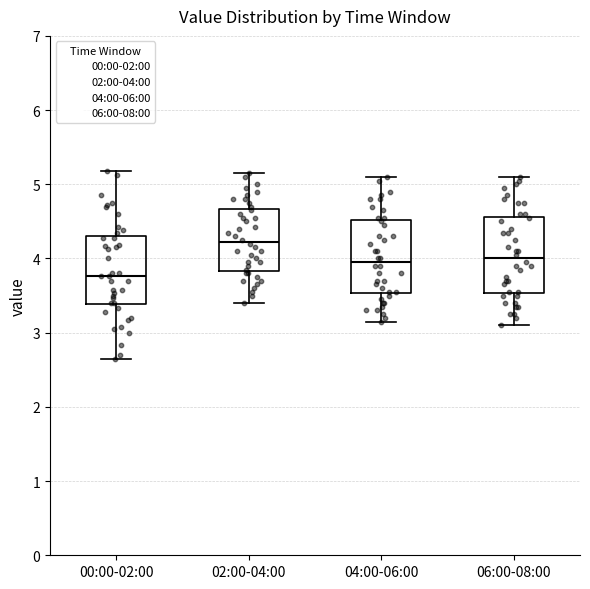

Reading left to right, read every box against the y-axis: the position of its median line, the range the box covers, and the ends of its whiskers. The values are not printed on the chart, so give them approximately, as read against the axis.

00:00-02:00: median 3.8, box 3.4 to 4.3, whiskers 2.7 to 5.2
02:00-04:00: median 4.2, box 3.8 to 4.7, whiskers 3.4 to 5.2
04:00-06:00: median 4.0, box 3.5 to 4.5, whiskers 3.2 to 5.1
06:00-08:00: median 4.0, box 3.5 to 4.6, whiskers 3.1 to 5.1